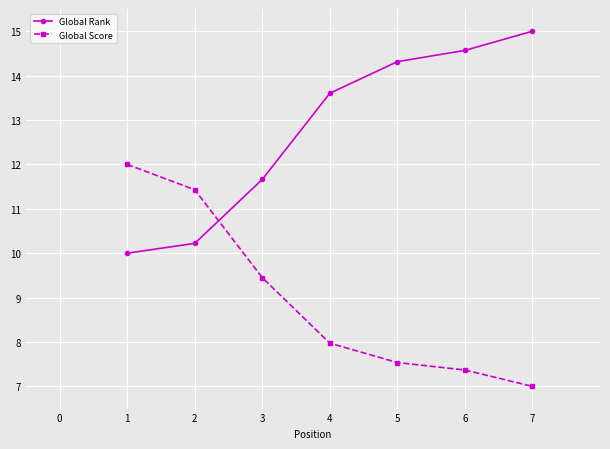

What is the approximate value of Global Rank at 6?

14.6